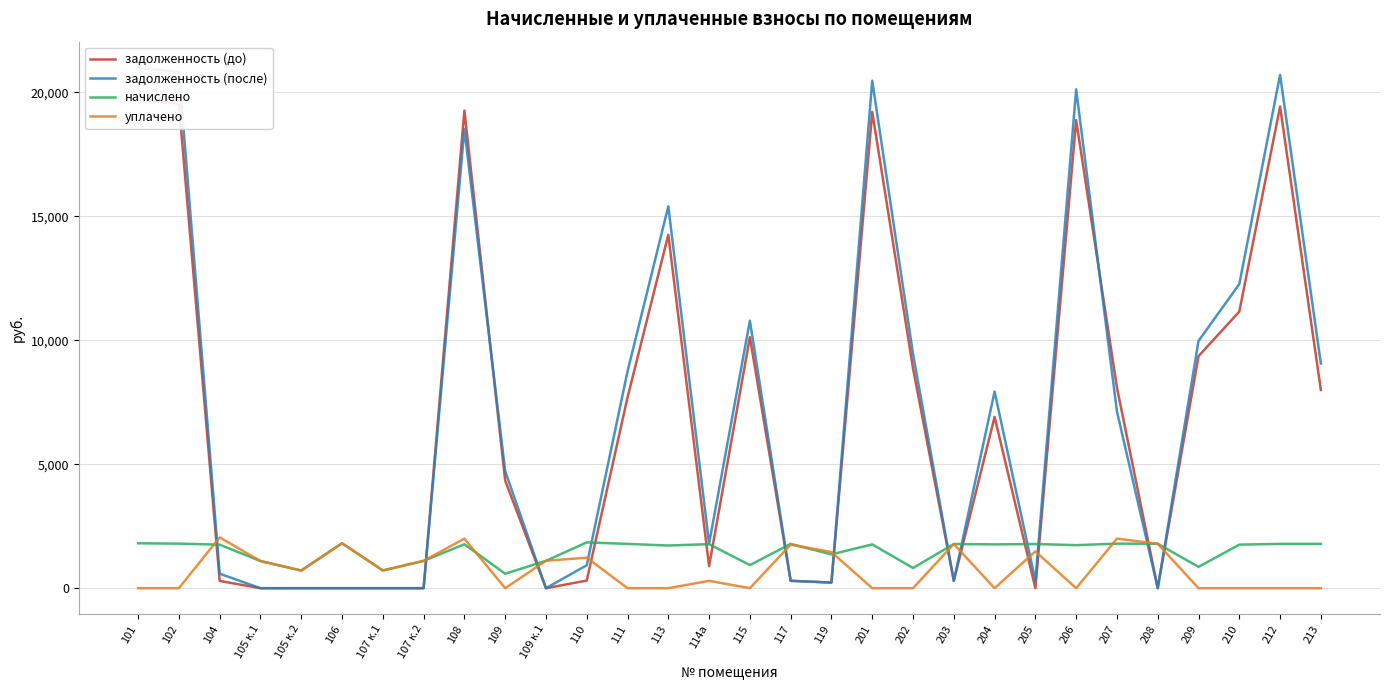

What are all the series names shown in the legend?

задолженность (до), задолженность (после), начислено, уплачено